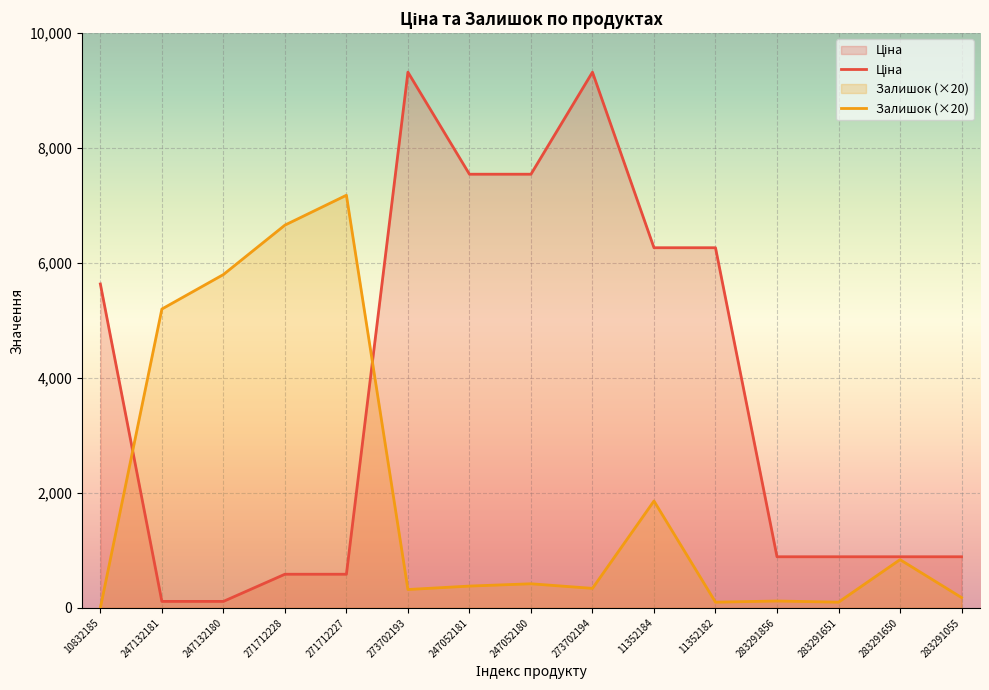

Which series has the largest range (max minus min)?

Ціна